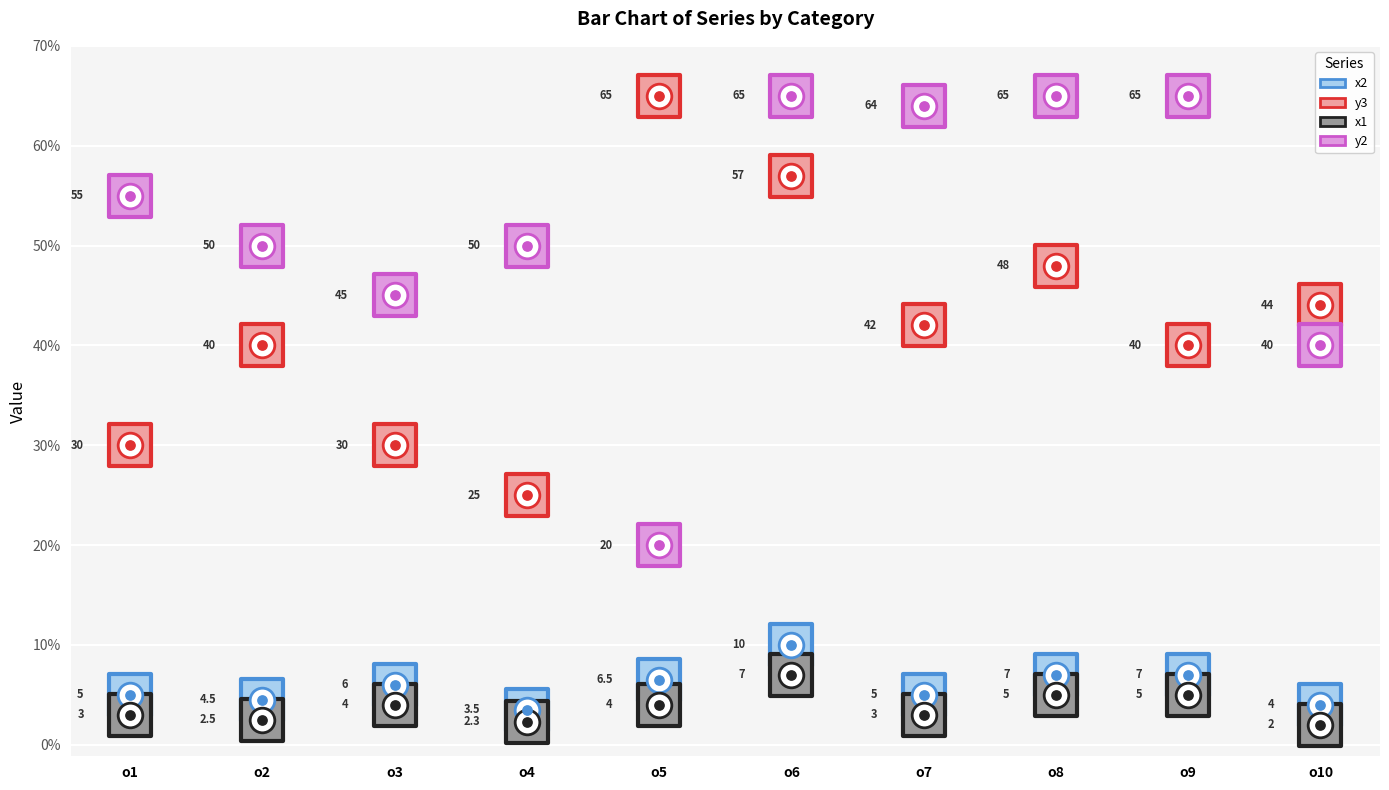

Is the value of y2 at o8 greater than the value of x1 at o3?

Yes